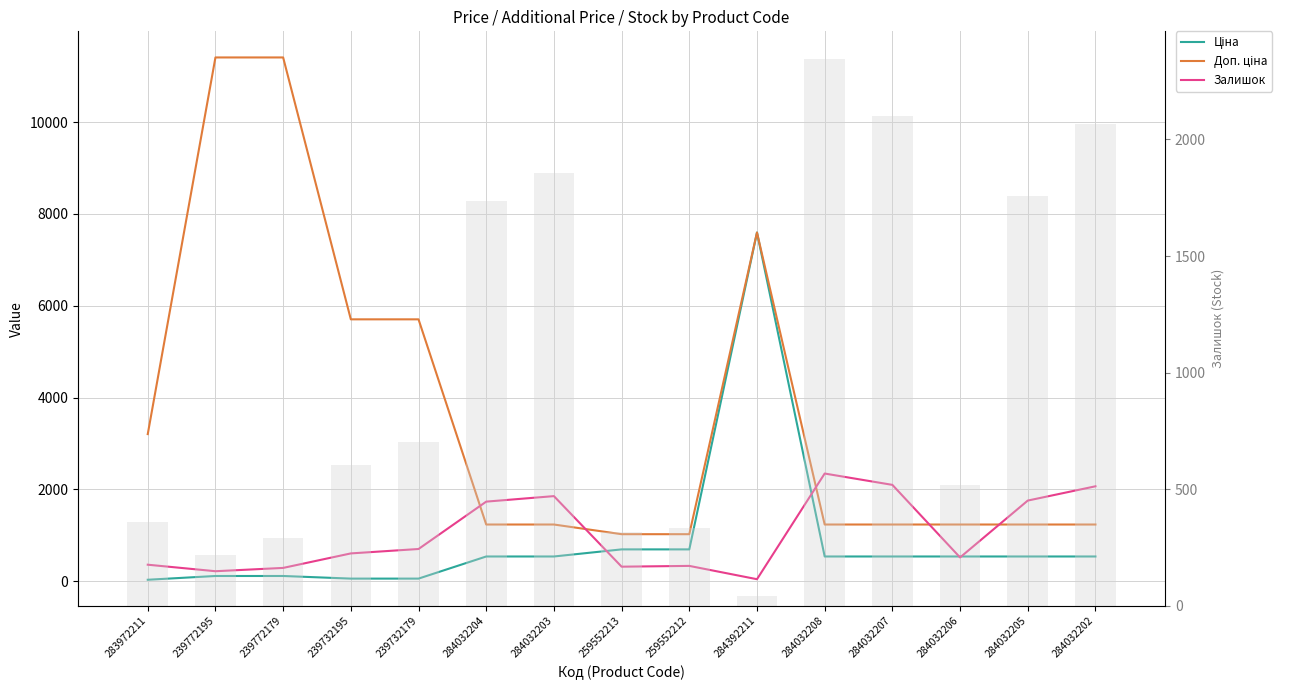

List the labels in order of Залишок value, smallest first.

284392211, 239772195, 239772179, 259552213, 259552212, 283972211, 284032206, 239732195, 239732179, 284032204, 284032205, 284032203, 284032202, 284032207, 284032208